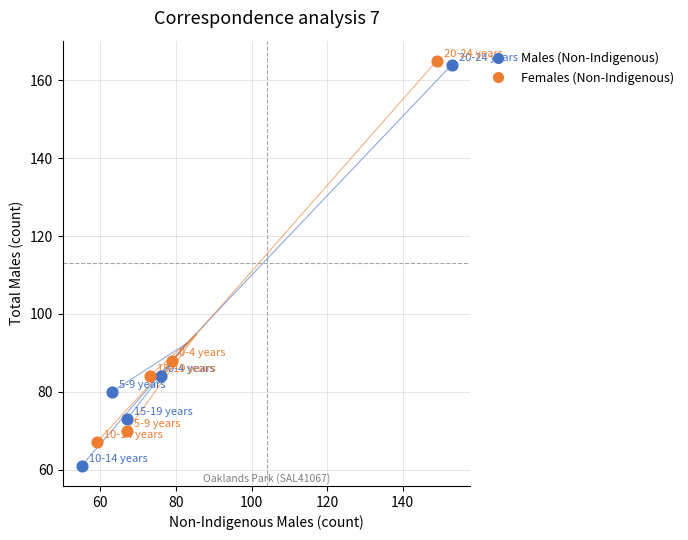

What are all the series names shown in the legend?

Males (Non-Indigenous), Females (Non-Indigenous)